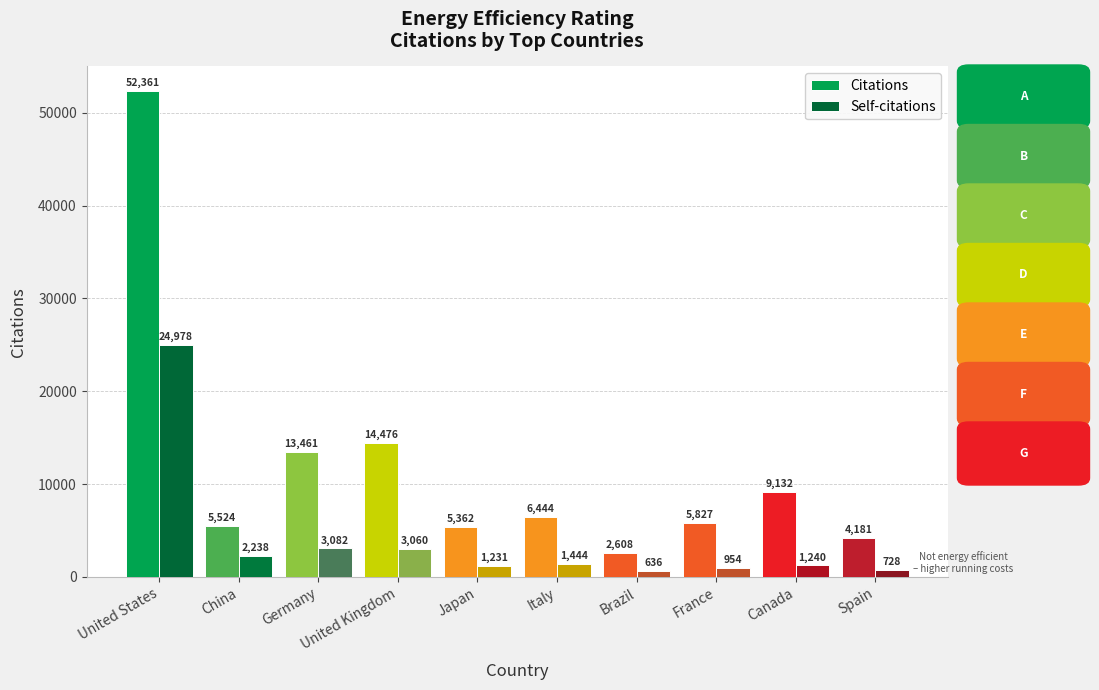

What is the maximum value for Citations?

52361